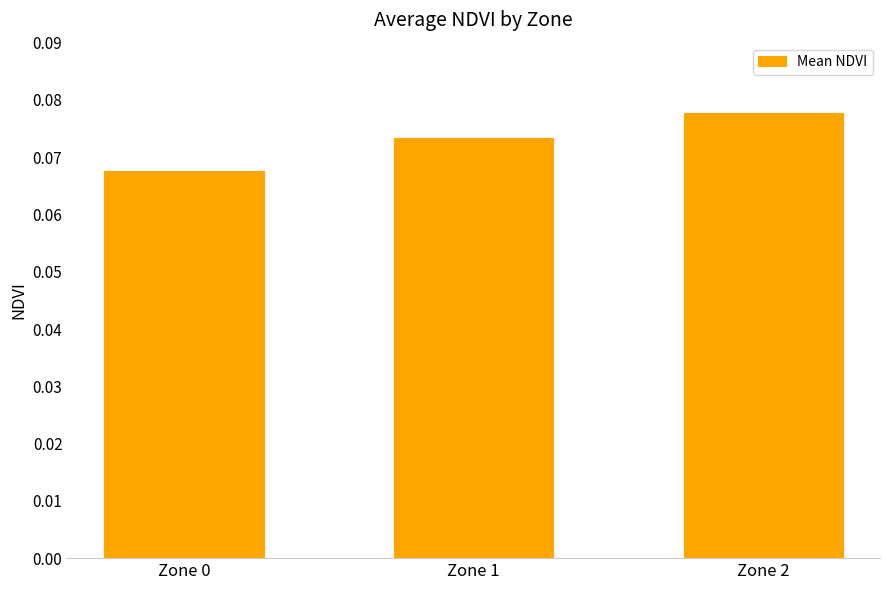

List the labels in order of value, smallest first.

Zone 0, Zone 1, Zone 2